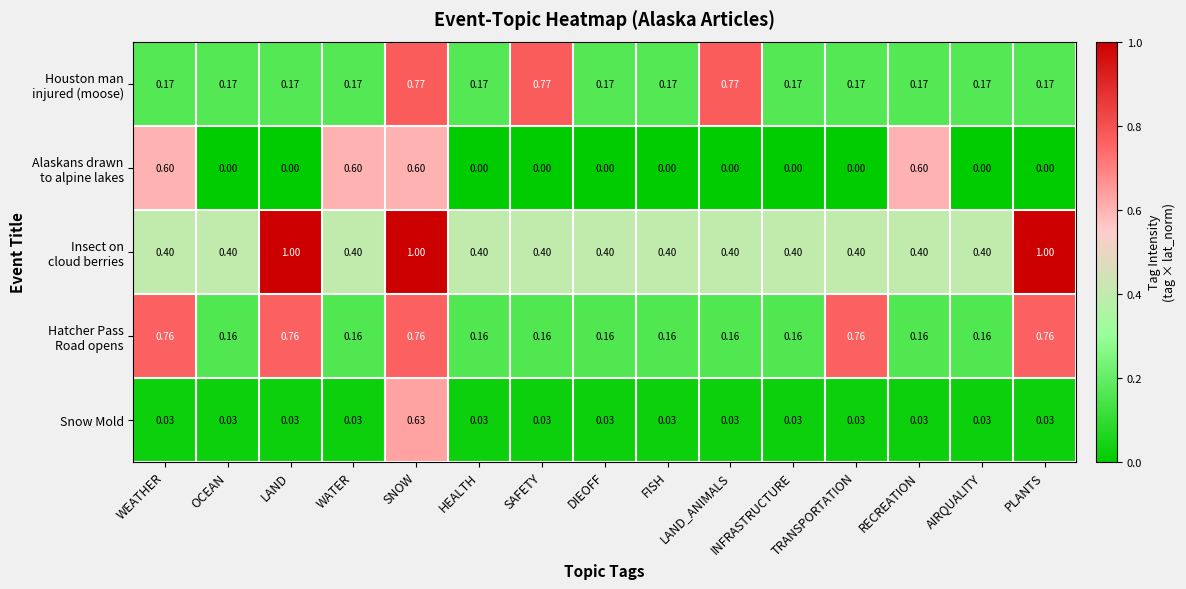

At which category is the sum across all series the highest?

SNOW